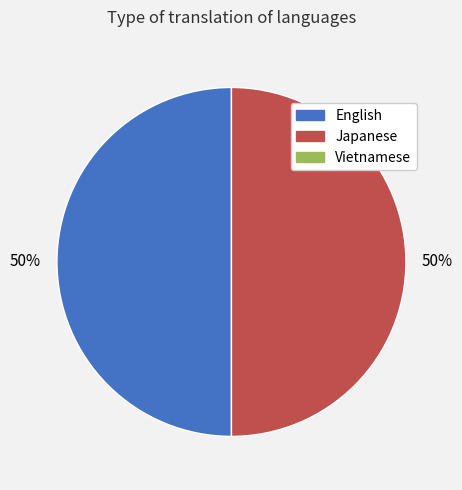

To the nearest percent, what is the average slice percentage?

50%